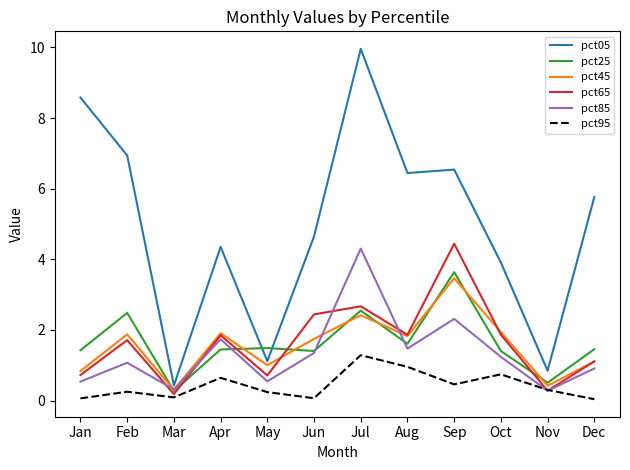

Between Feb and Oct, which series saw the biggest shift?

pct05